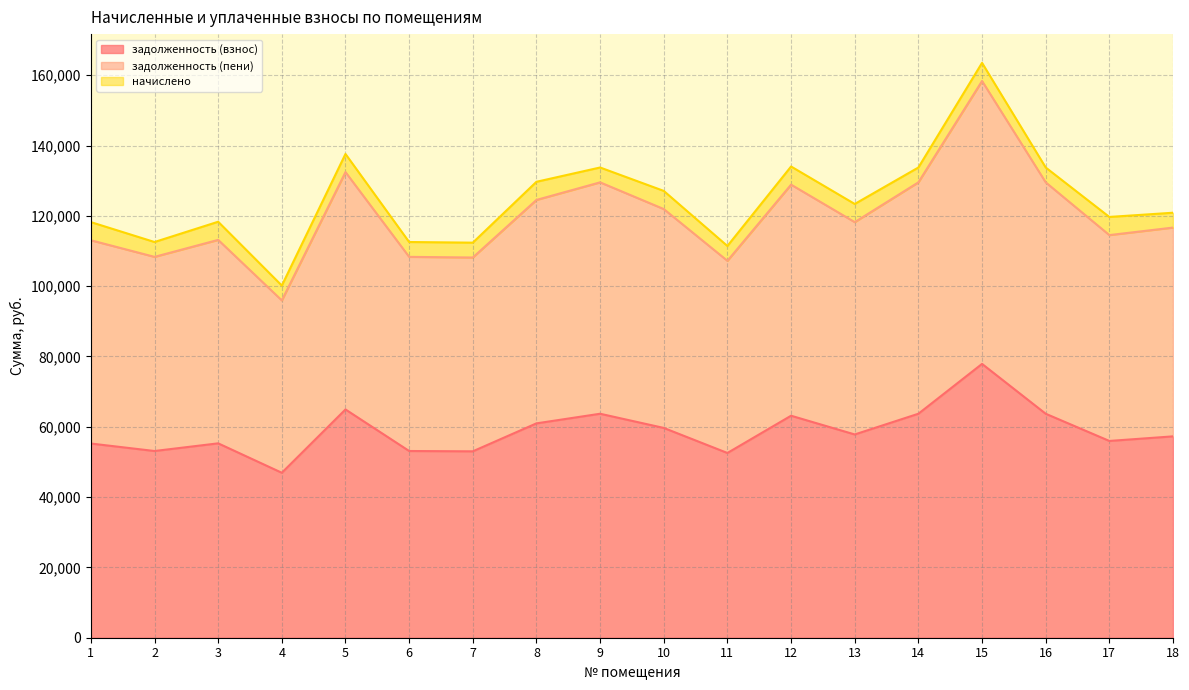

What is the total value across all series at 5?

137598.1